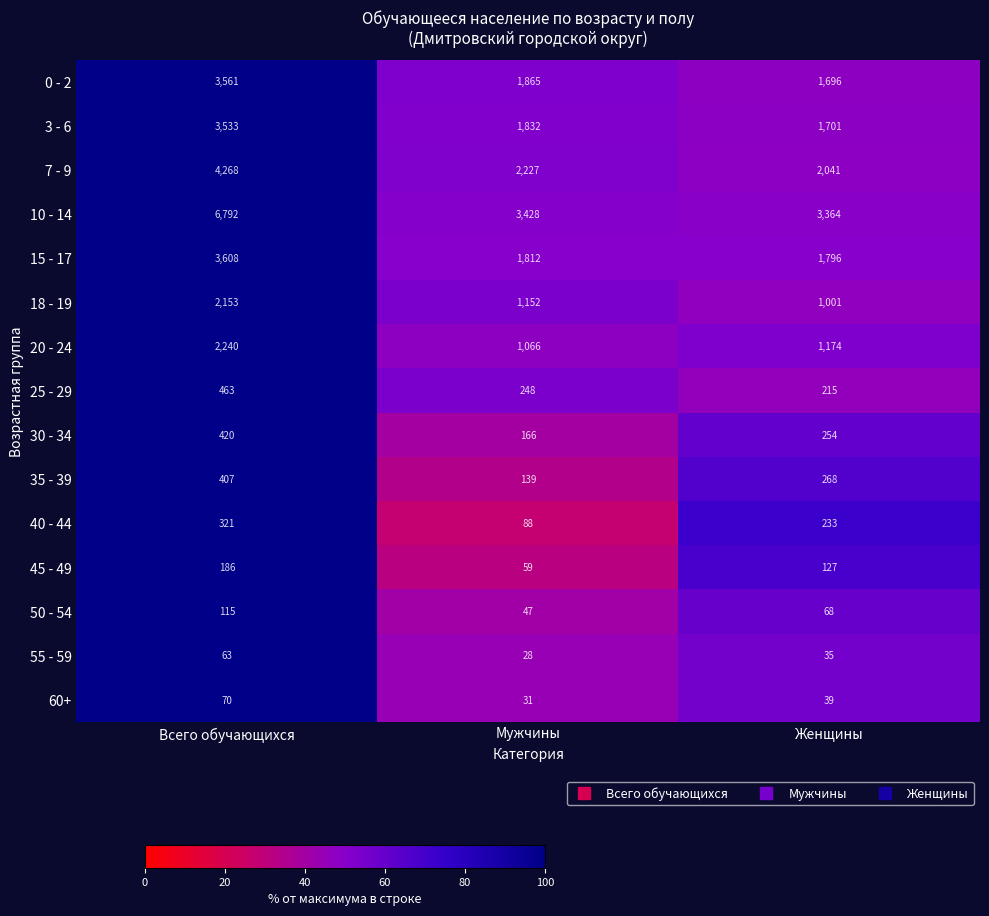

The 18 - 19 series shows 2153 at Всего обучающихся. True or false?

True